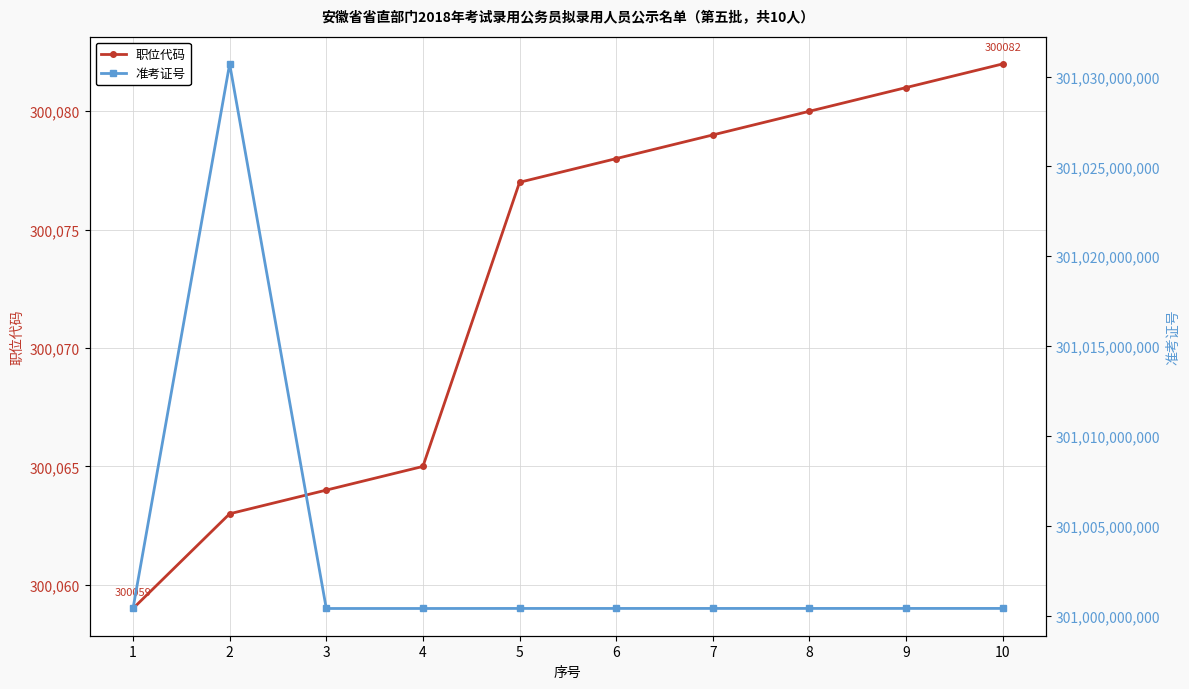

What are all the series names shown in the legend?

职位代码, 准考证号